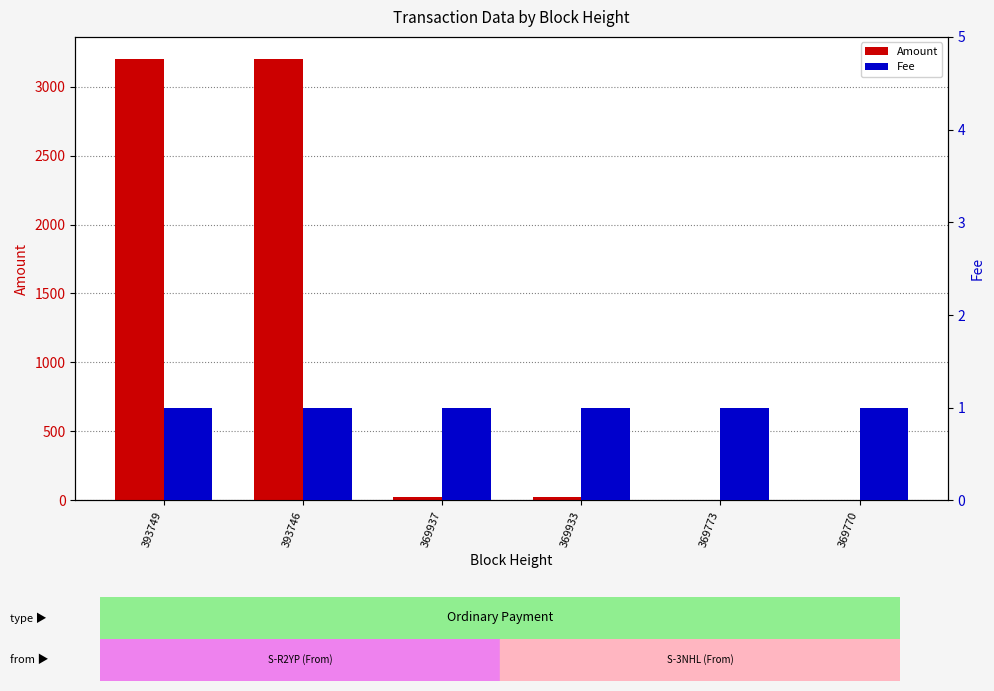

Count the number of data series in this chart.

2